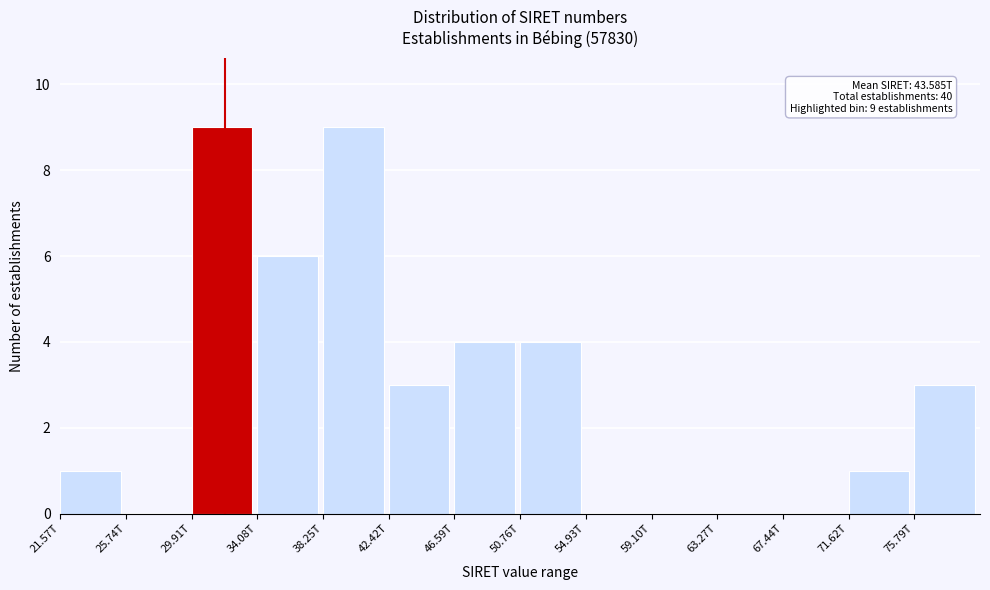

Reading right to left, what are all the values shown in this chart?

75.79T=3	71.62T=1	67.44T=0	63.27T=0	59.10T=0	54.93T=0	50.76T=4	46.59T=4	42.42T=3	38.25T=9	34.08T=6	29.91T=9	25.74T=0	21.57T=1